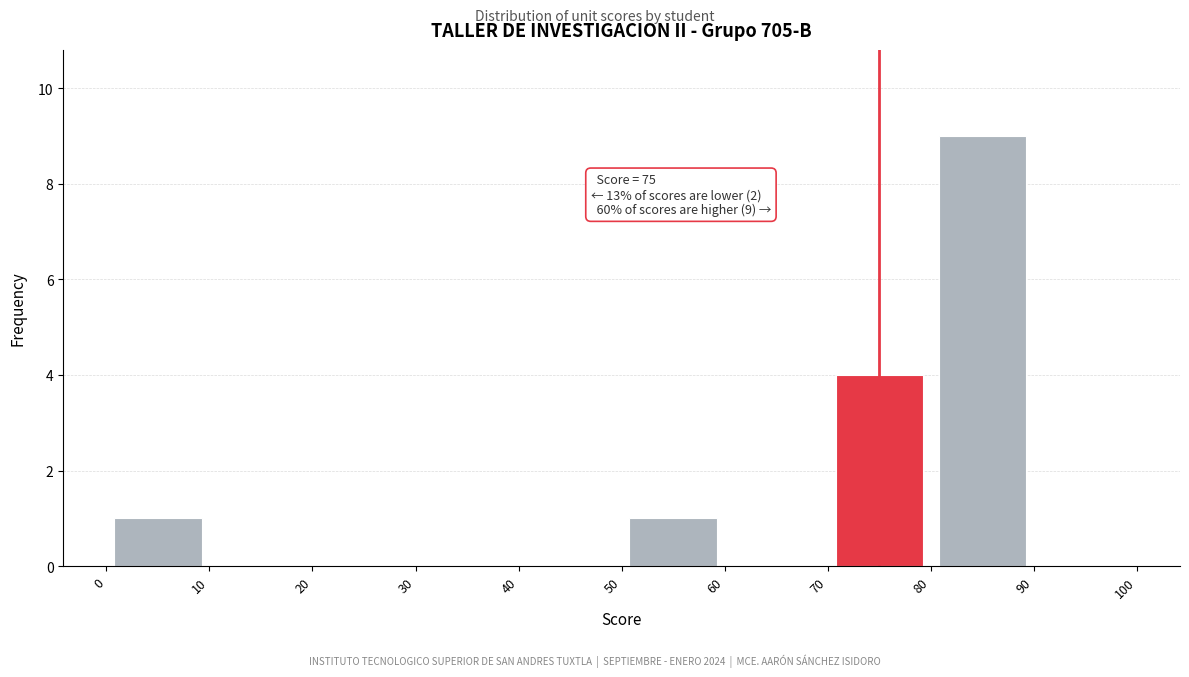

Over which range of the x-axis is the bar tallest?

80 to 90